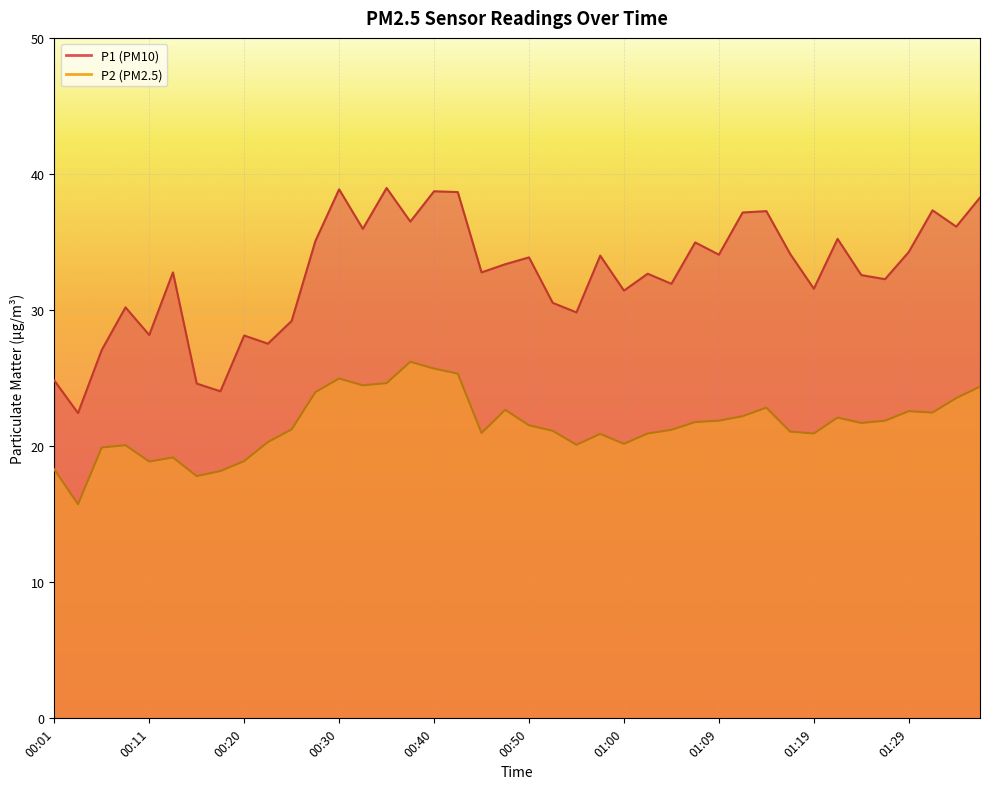

At which label does P2 reach its minimum?

00:03